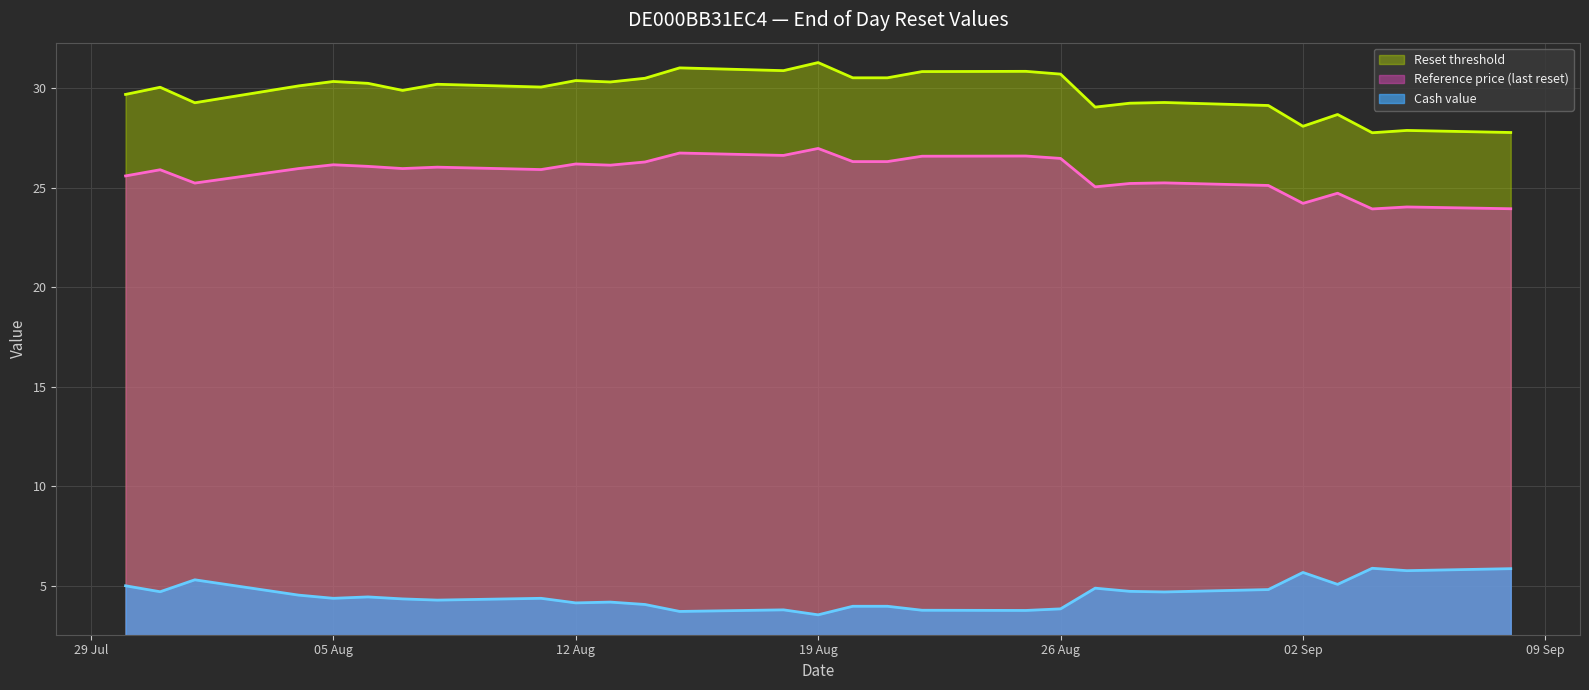

How many lines are shown in the chart?

3